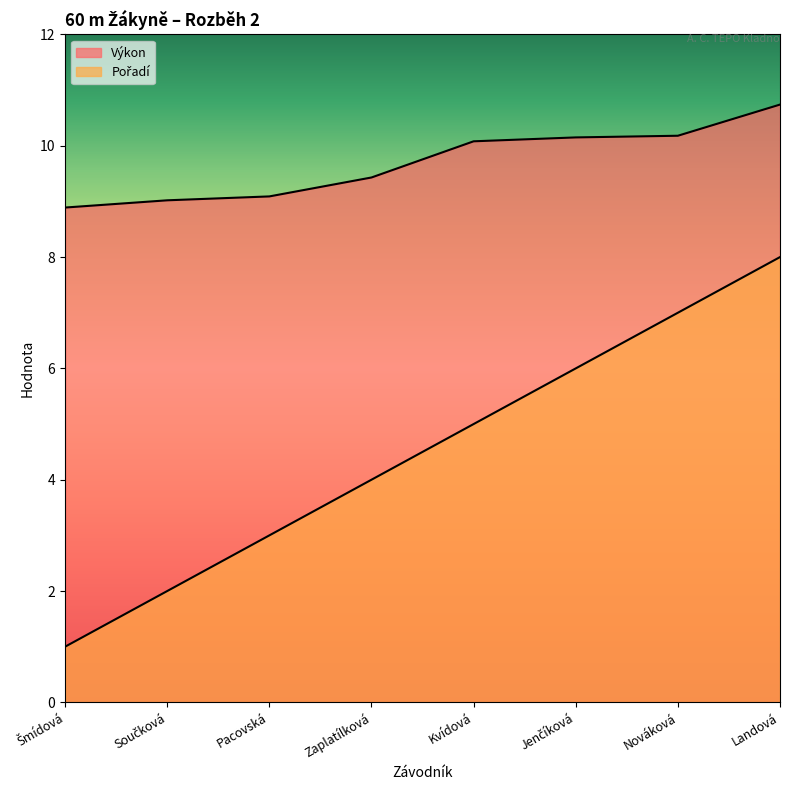

What is the value of the Pořadí point at the 8th from the left?

8.0